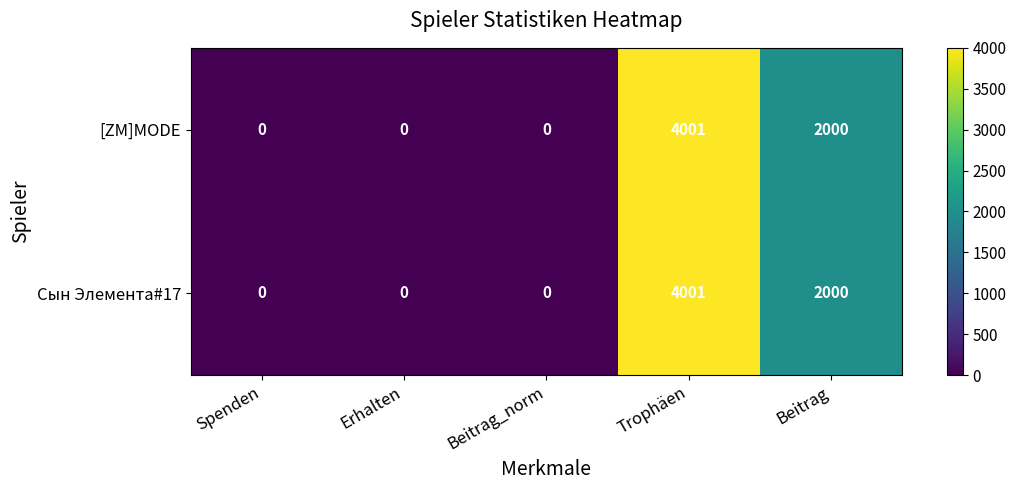

How many categories are shown in the chart?

5